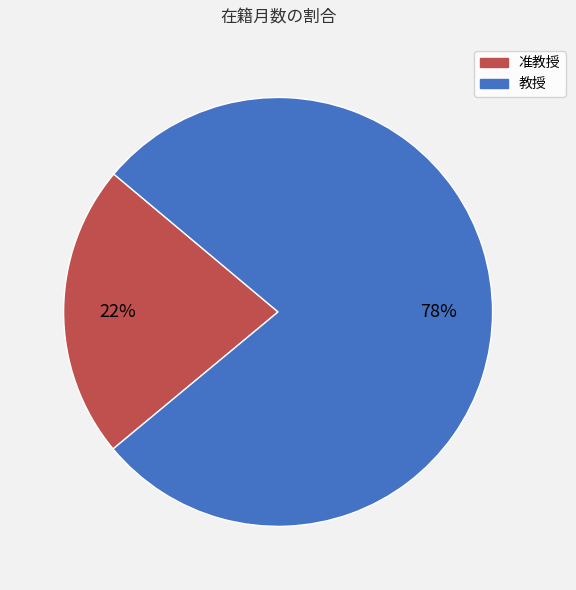

Is there a majority slice in this chart?

Yes